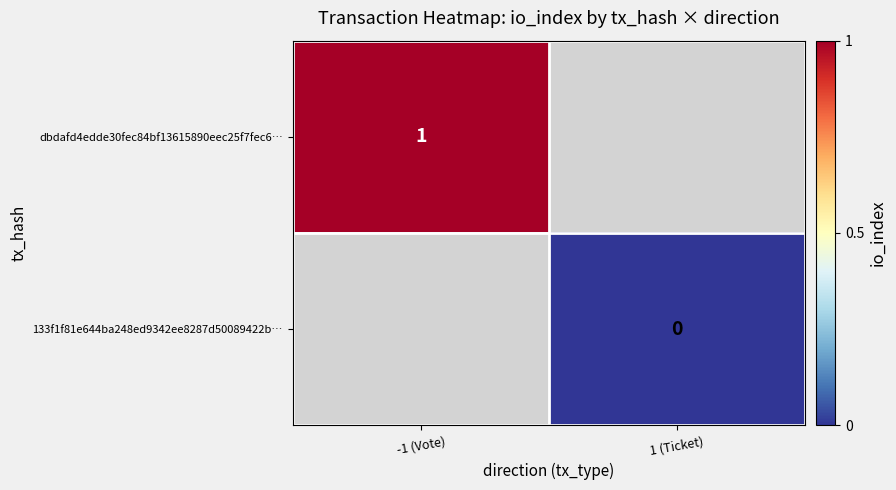

Is the value of 133f1f81e644ba248ed9342ee8287d50089422b… at 1 (Ticket) greater than the value of dbdafd4edde30fec84bf13615890eec25f7fec6… at -1 (Vote)?

No